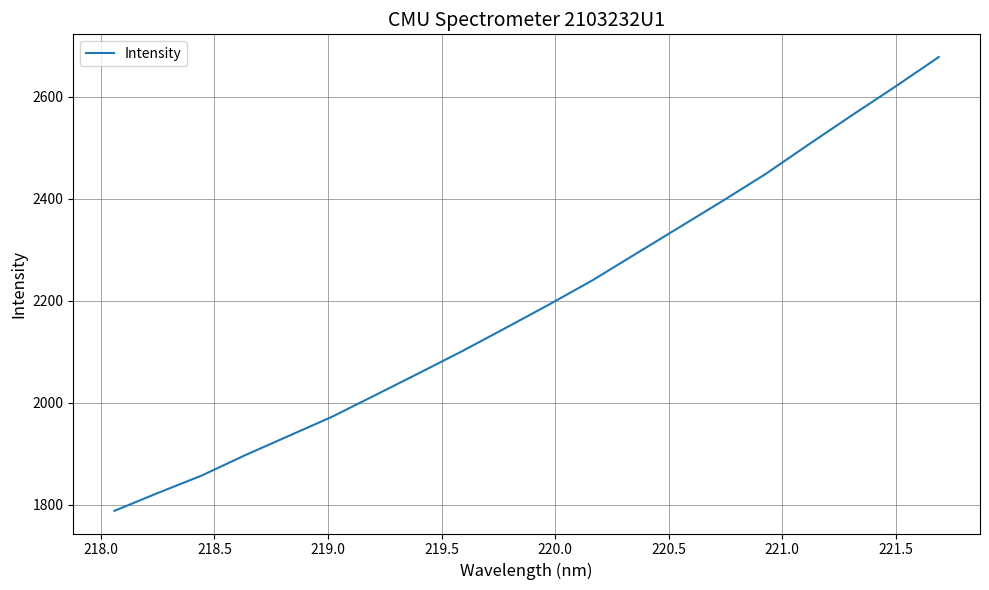

What is the smallest value displayed?

1788.2